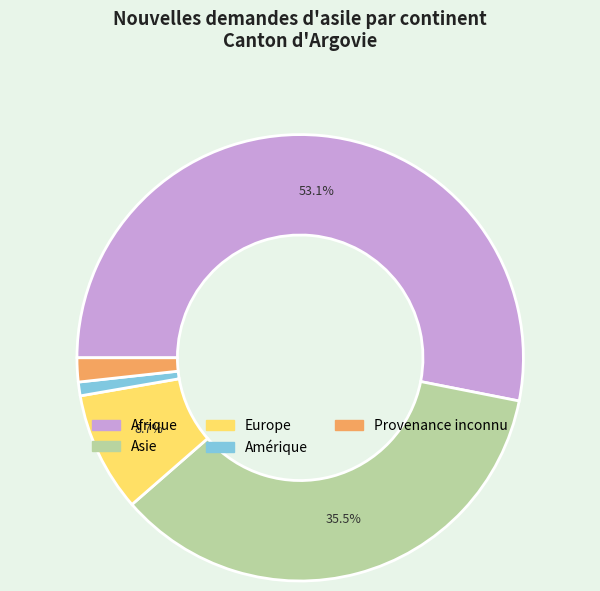

What percentage is NOT represented by Afrique?

46.9%